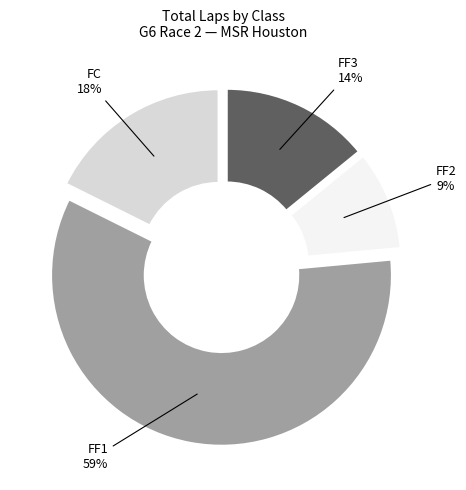

To the nearest percent, what is the average slice percentage?

25%